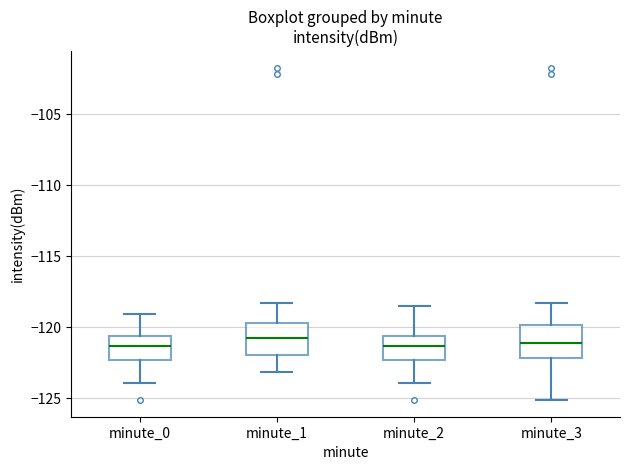

Reading left to right, read every box against the y-axis: the position of its median line, the range the box covers, and the ends of its whiskers. The values are not printed on the chart, so give them approximately, as read against the axis.

minute_0: median -121.5, box -122.5 to -120.5, whiskers -124.0 to -119.0
minute_1: median -121.0, box -122.0 to -119.5, whiskers -123.0 to -118.5
minute_2: median -121.5, box -122.5 to -120.5, whiskers -124.0 to -118.5
minute_3: median -121.0, box -122.0 to -120.0, whiskers -125.0 to -118.5